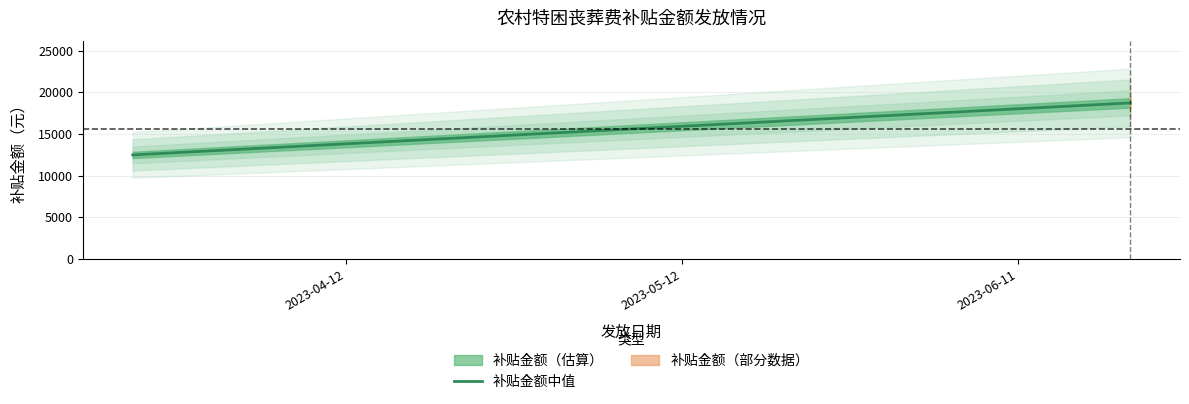

Reading right to left, what are all the values shown in this chart?

18720	12480